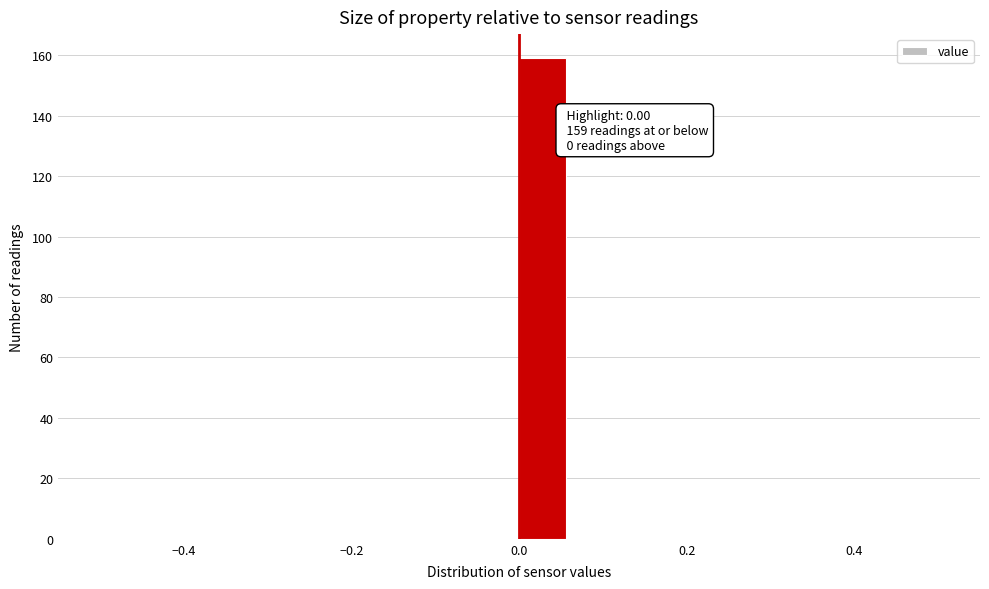

Around what value on the x-axis is the tallest bar? Give the approximate position of its centre, as read against the axis.

0.02